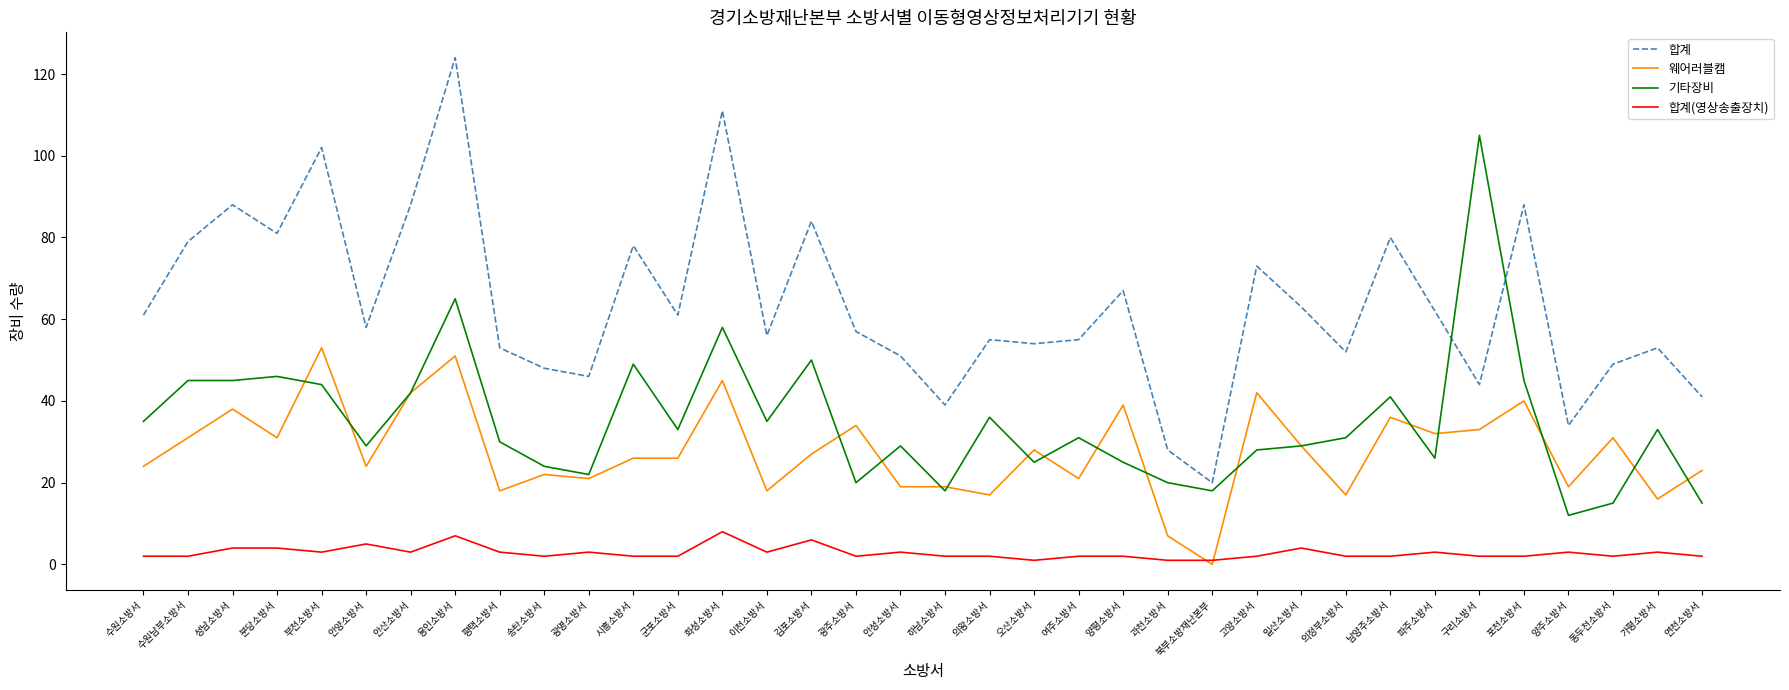

Reading left to right, transcribe all the data shown in this chart.

합계: 61	79	88	81	102	58	88	124	53	48	46	78	61	111	56	84	57	51	39	55	54	55	67	28	20	73	63	52	80	62	44	88	34	49	53	41
웨어러블캠: 24	31	38	31	53	24	42	51	18	22	21	26	26	45	18	27	34	19	19	17	28	21	39	7	0	42	29	17	36	32	33	40	19	31	16	23
기타장비: 35	45	45	46	44	29	42	65	30	24	22	49	33	58	35	50	20	29	18	36	25	31	25	20	18	28	29	31	41	26	105	45	12	15	33	15
합계(영상송출장치): 2	2	4	4	3	5	3	7	3	2	3	2	2	8	3	6	2	3	2	2	1	2	2	1	1	2	4	2	2	3	2	2	3	2	3	2